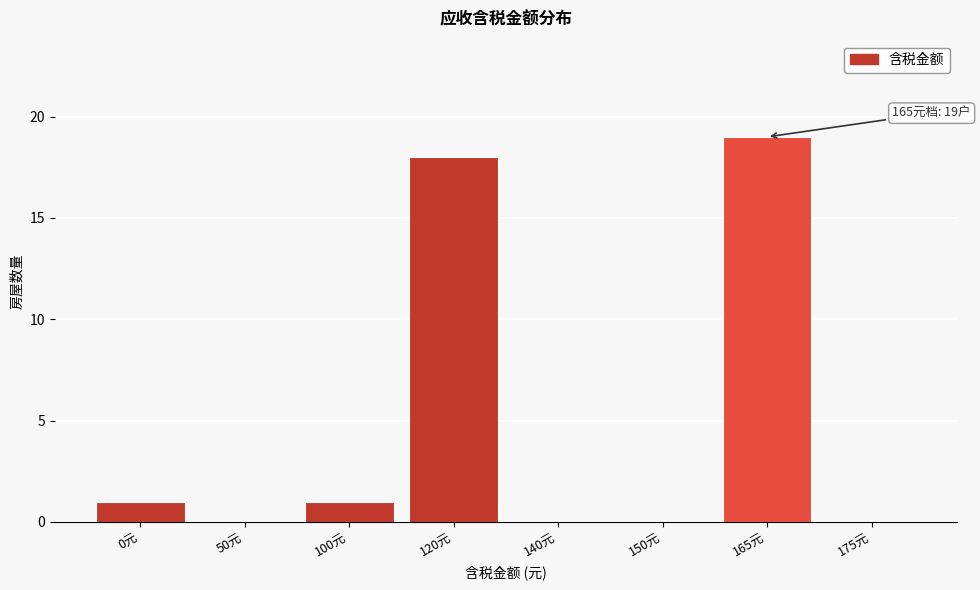

Reading left to right, extract all data points from this chart.

0元=1	50元=0	100元=1	120元=18	140元=0	150元=0	165元=19	175元=0